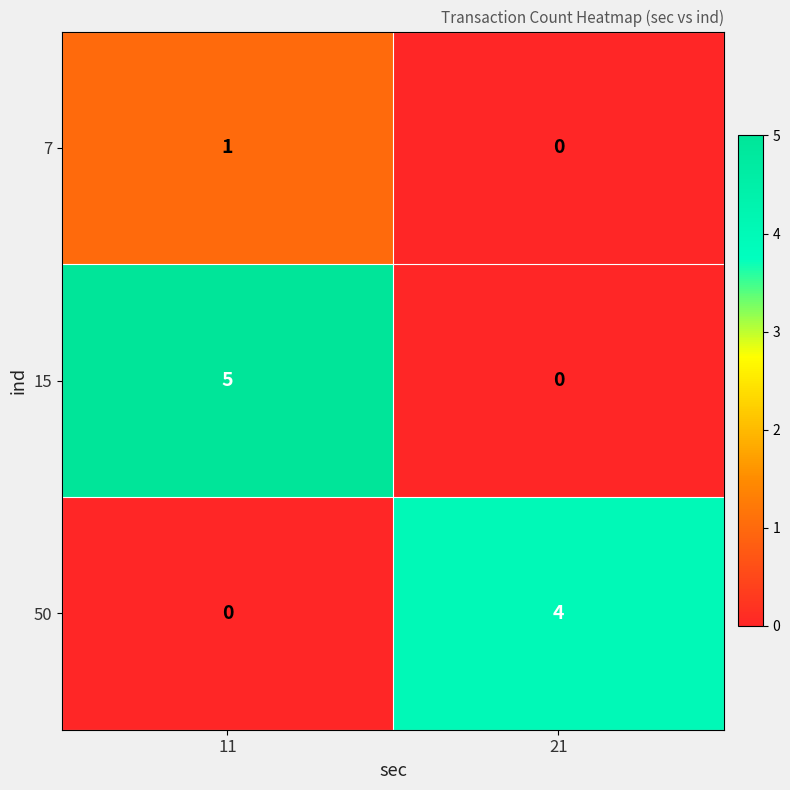

How many data points does each series have?

2